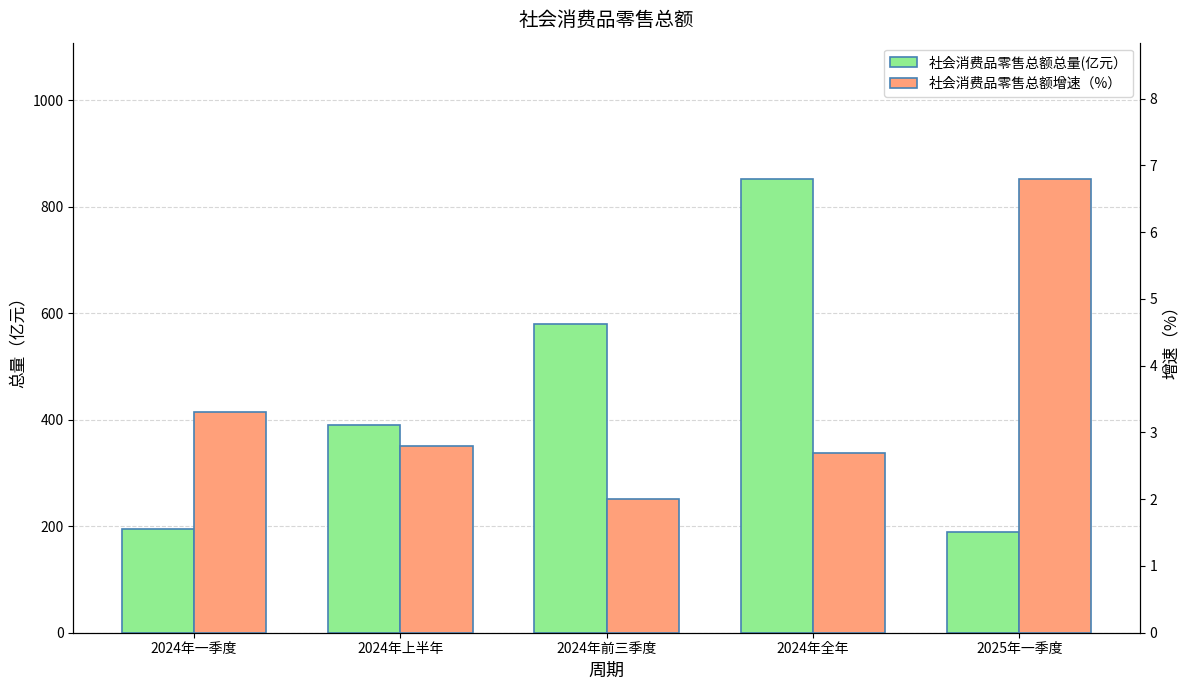

What is the difference between the second highest and minimum values in the 社会消费品零售总额总量(亿元） series?

392.0